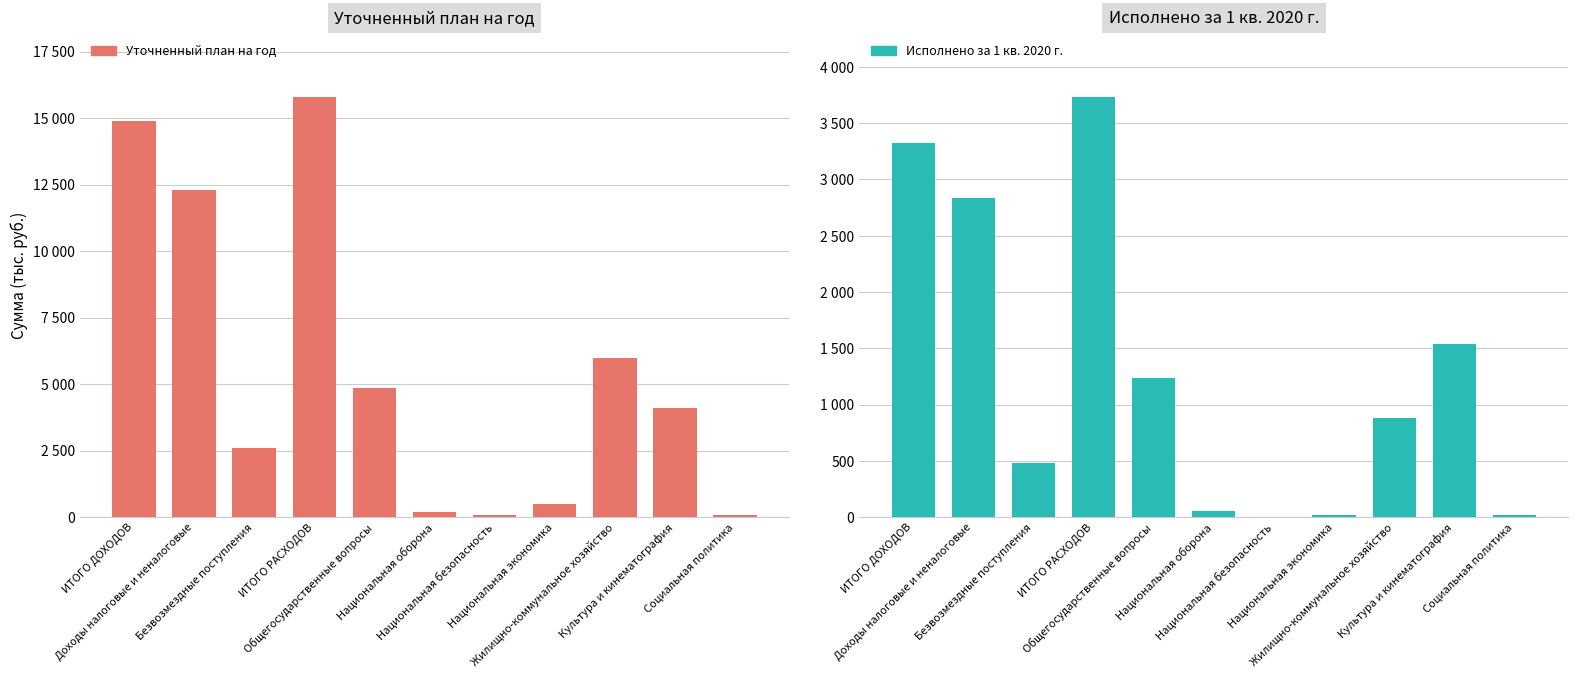

Between Культура и кинематография and Социальная политика, which series saw the biggest shift?

Уточненный план на год